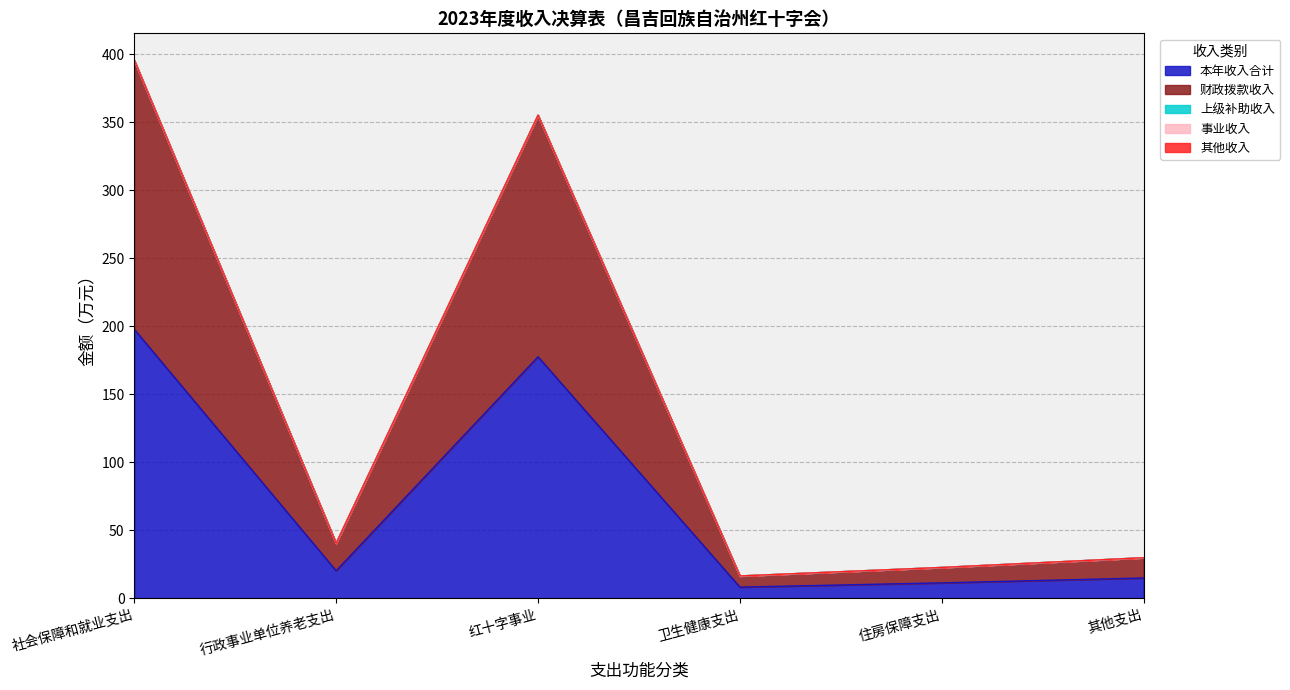

What is the sum of the 本年收入合计 values at 卫生健康支出 and 社会保障和就业支出?

206.0